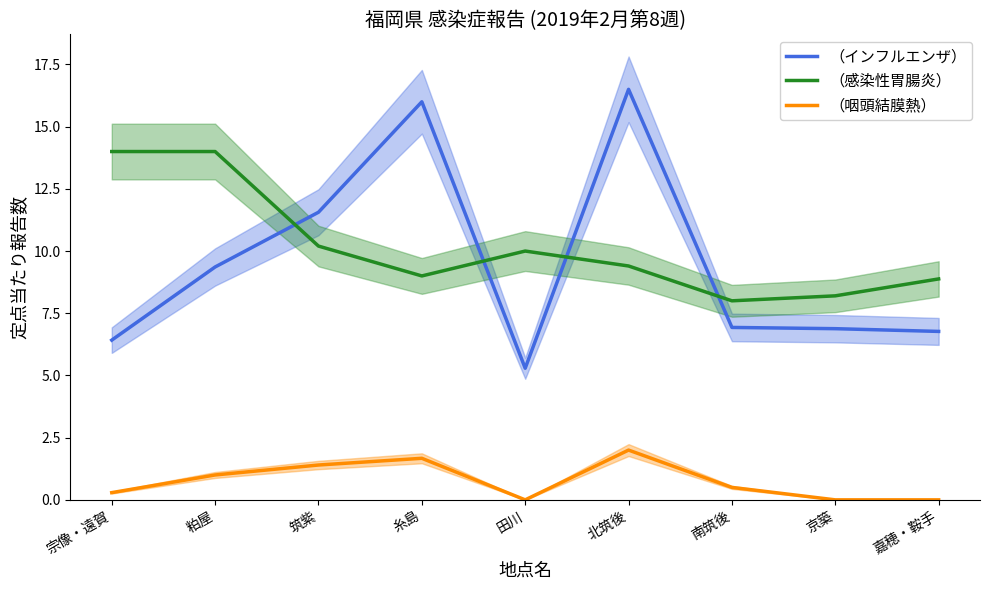

Which category has the highest value in the （インフルエンザ） series?

北筑後